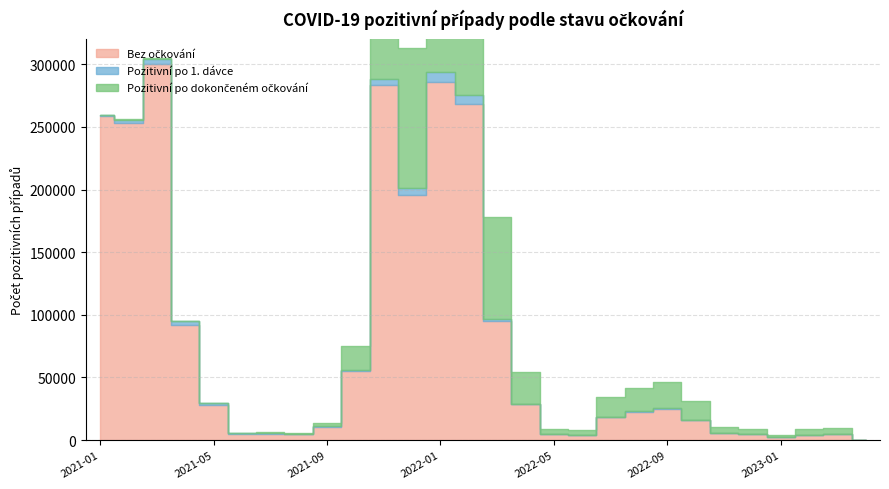

What position from the left is 2022-12?

24